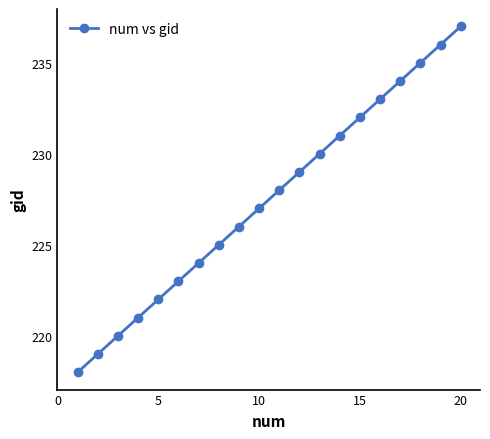

What is the value of the 11th point from the left?

228